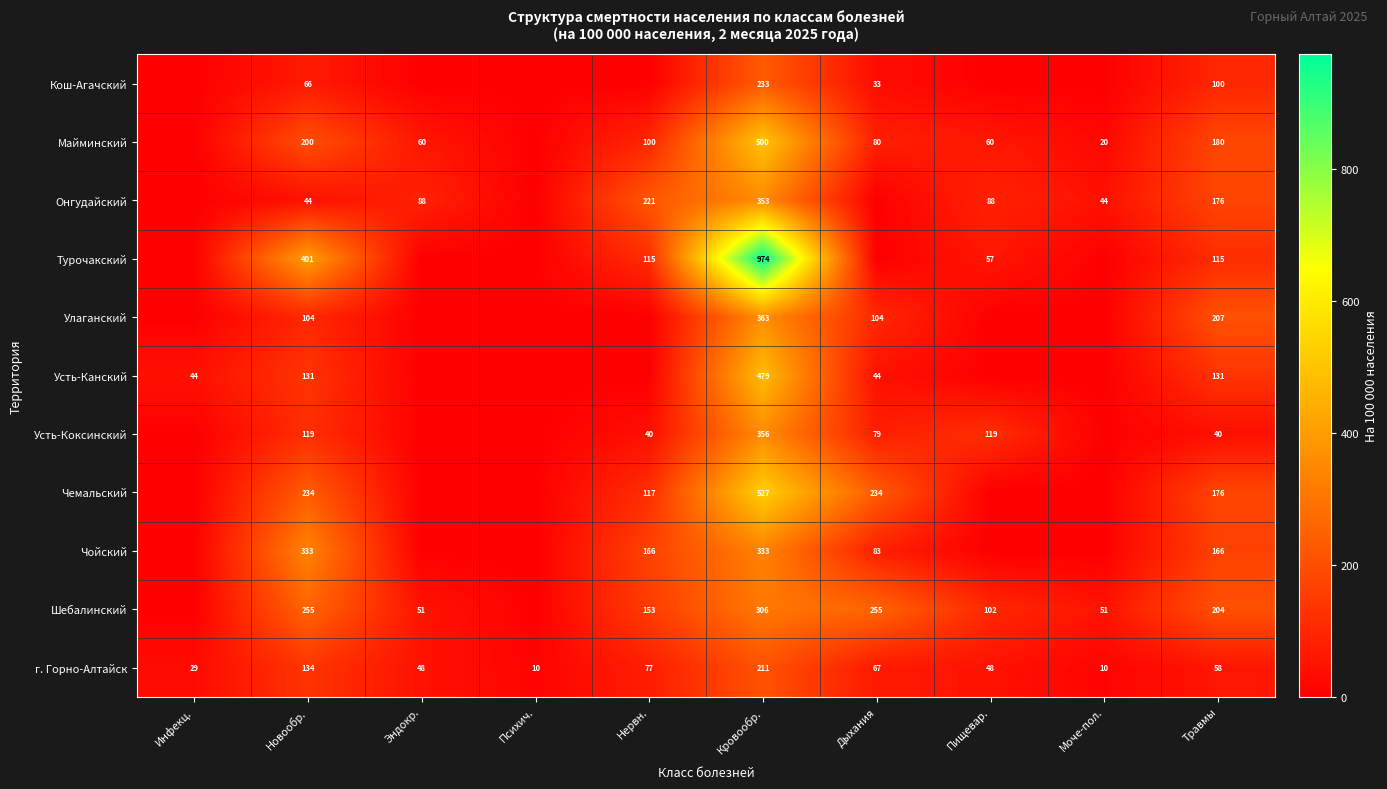

At which category is the sum across all series the highest?

Кровообр.